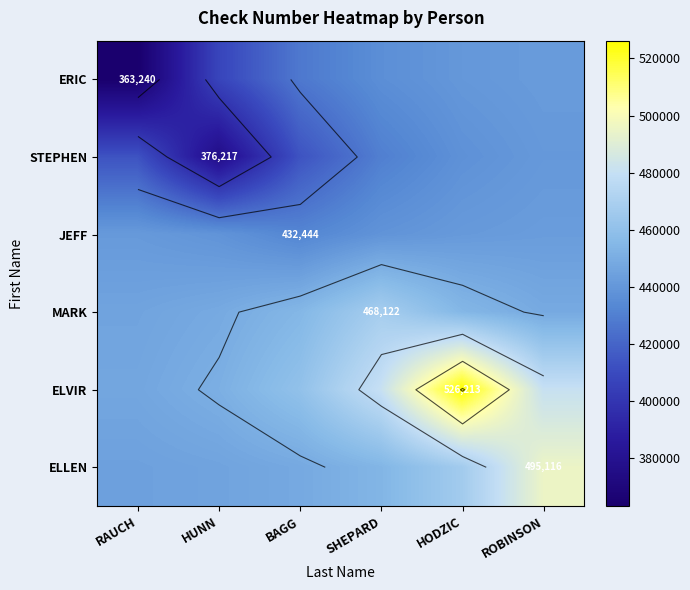

At which label does ELLEN first exceed 453967?

SHEPARD